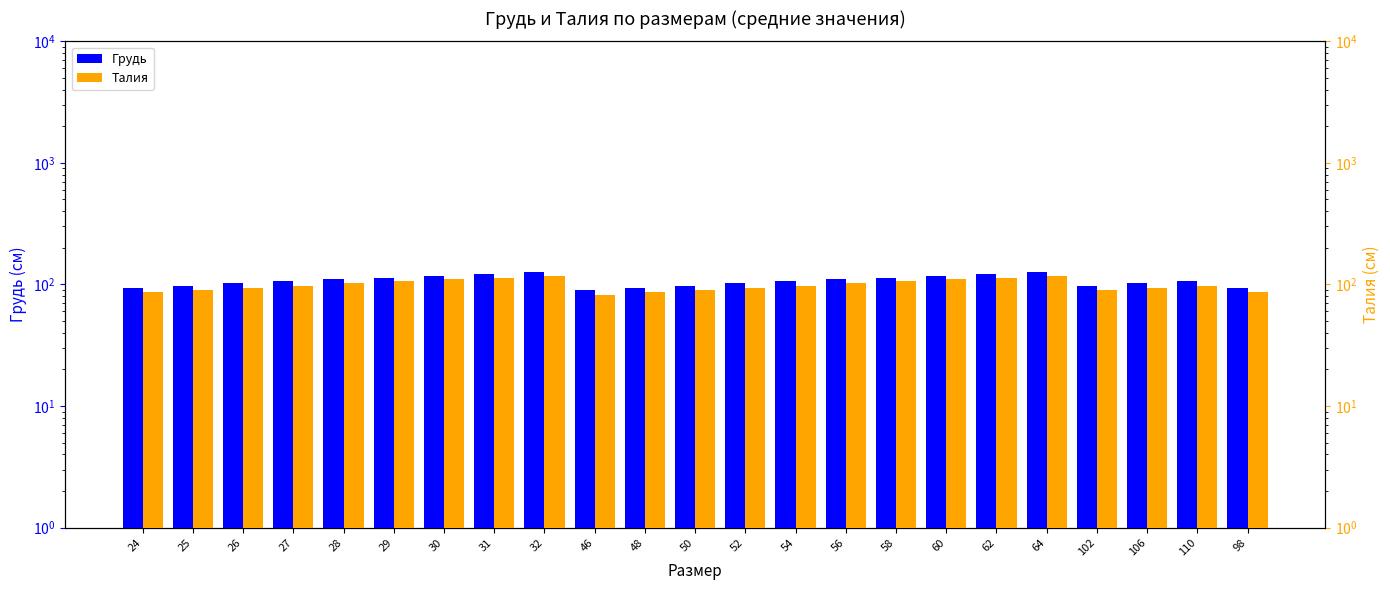

List the labels in order of Грудь value, largest first.

32, 64, 31, 62, 30, 60, 29, 58, 28, 56, 27, 54, 110, 26, 52, 106, 25, 50, 102, 24, 48, 98, 46